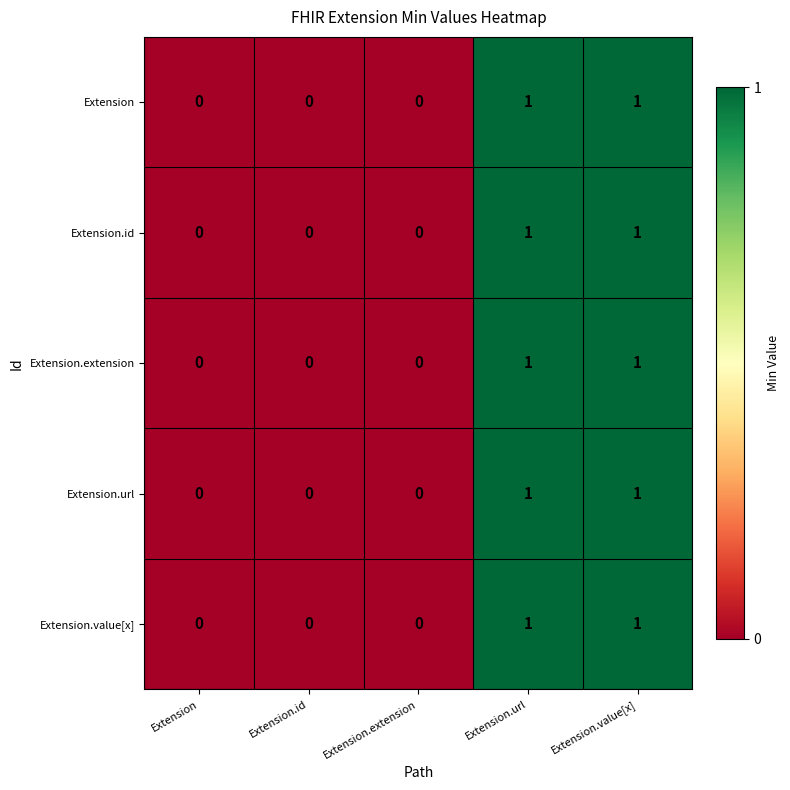

The Extension.id series shows 0 at Extension.extension. True or false?

True